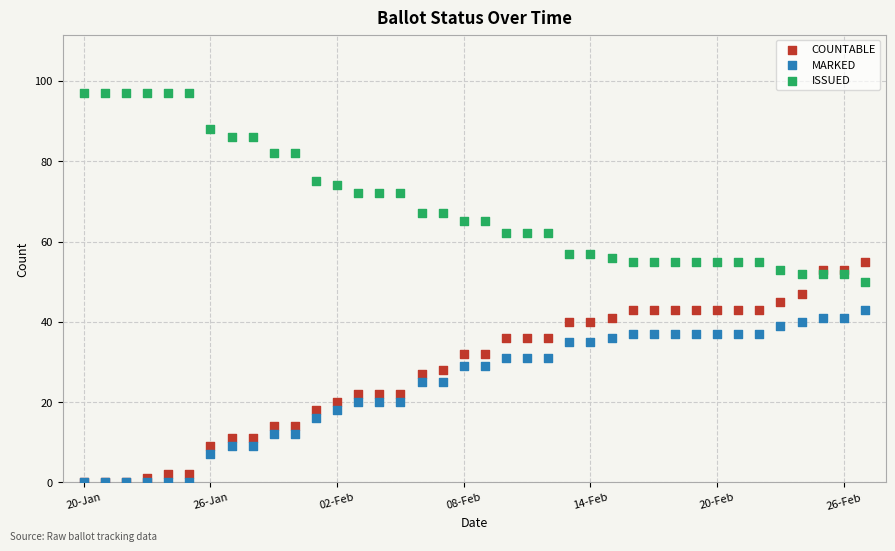

What are all the series names shown in the legend?

COUNTABLE, MARKED, ISSUED